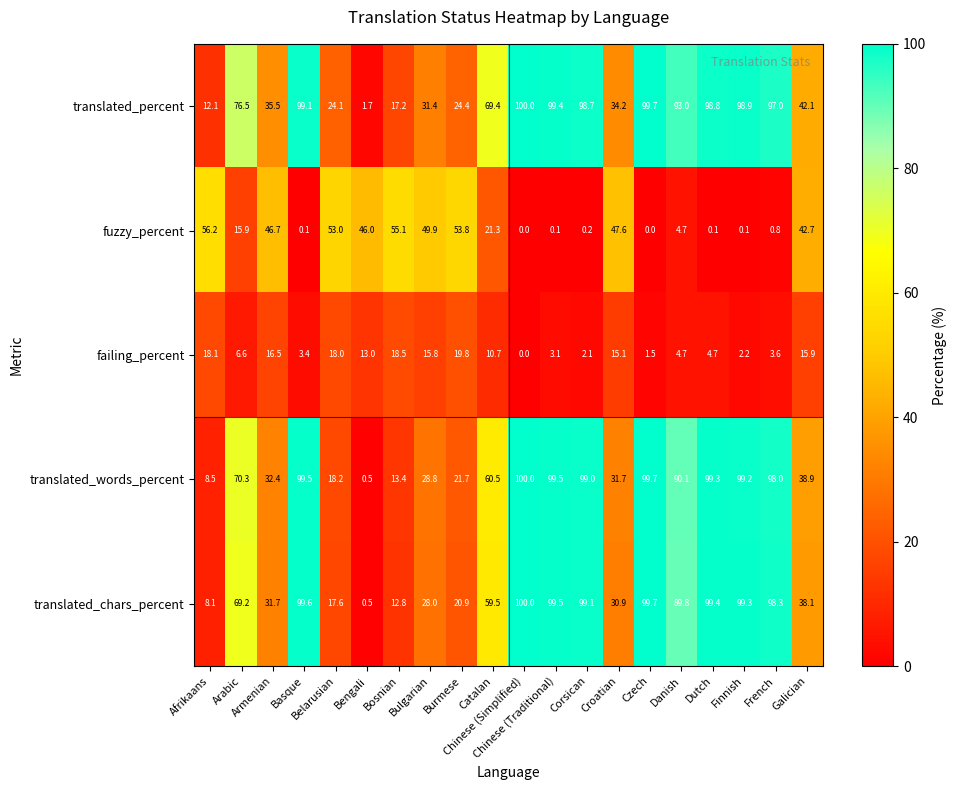

What is the total value across all series at Basque?

301.7